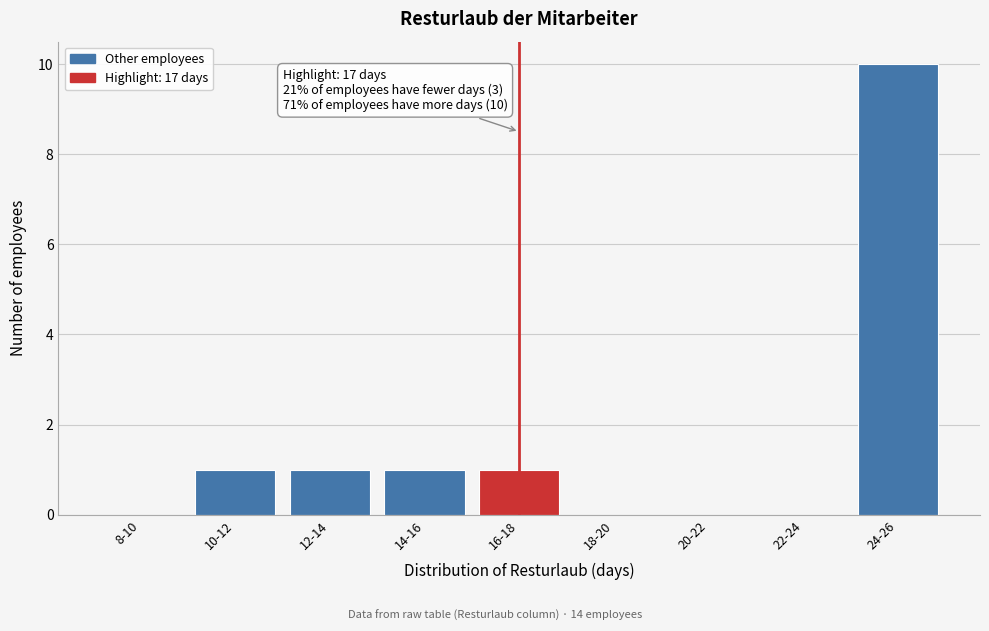

Reading left to right, transcribe all the data shown in this chart.

8-10=0	10-12=1	12-14=1	14-16=1	16-18=1	18-20=0	20-22=0	22-24=0	24-26=10